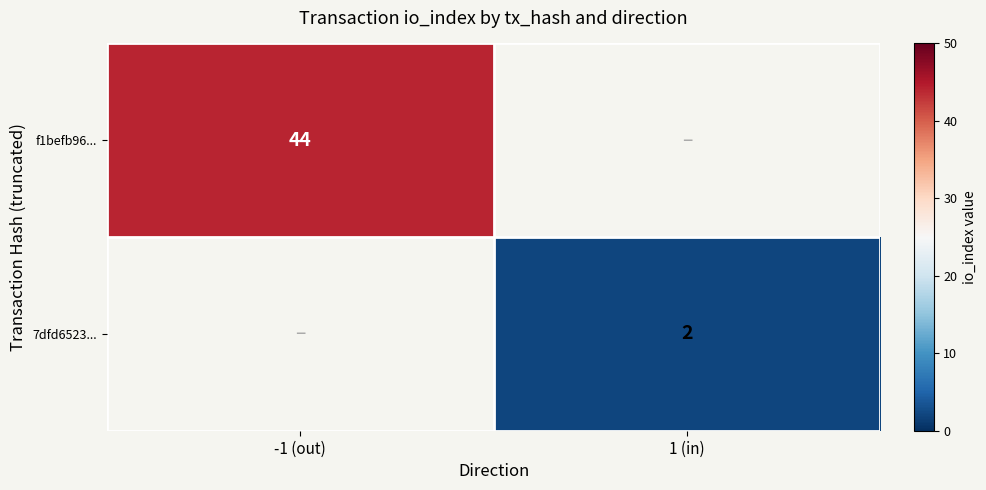

What is the maximum value shown in the chart?

44.0